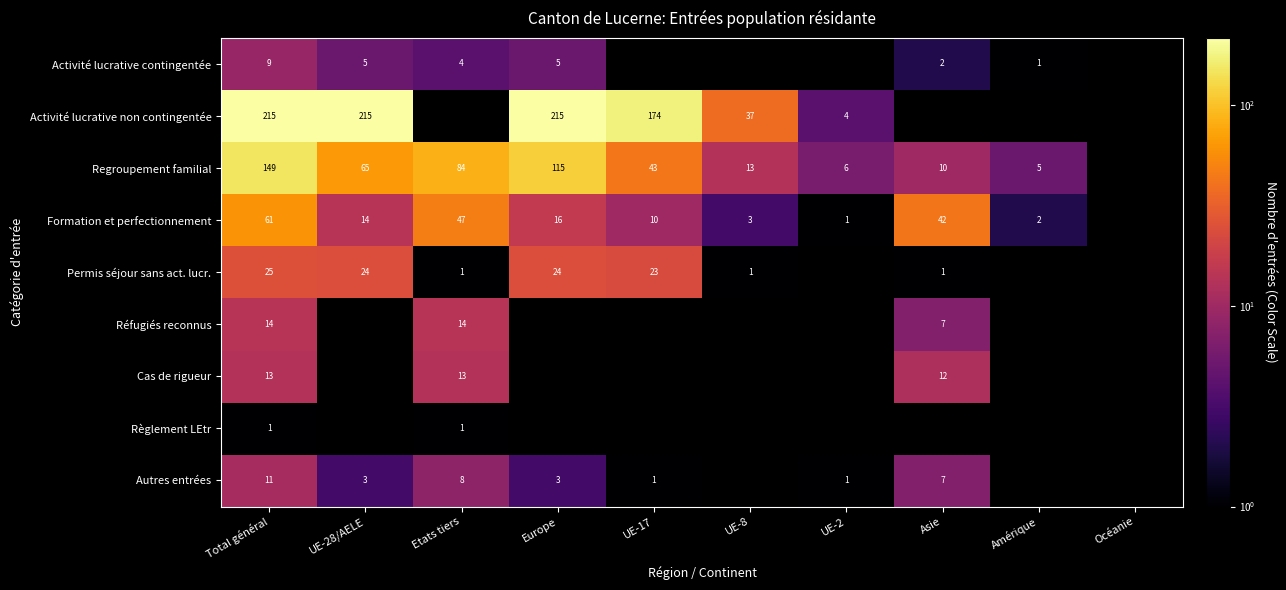

True or false: Activité lucrative contingentée has a value of 3 at Europe.

False